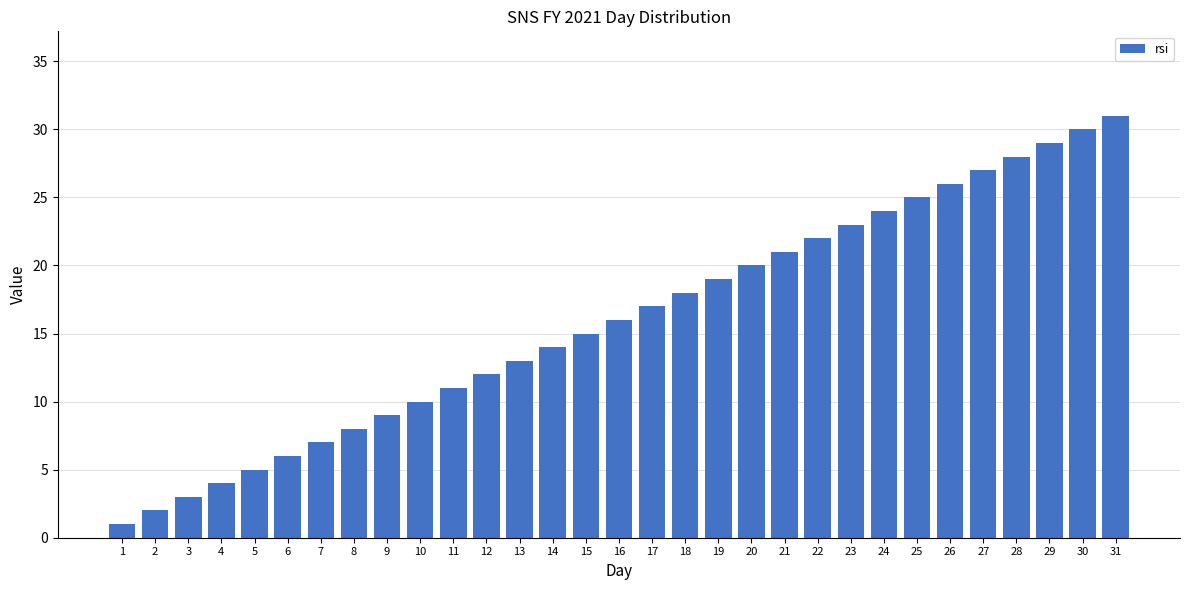

What is the change in value from 8 to 17?

+9